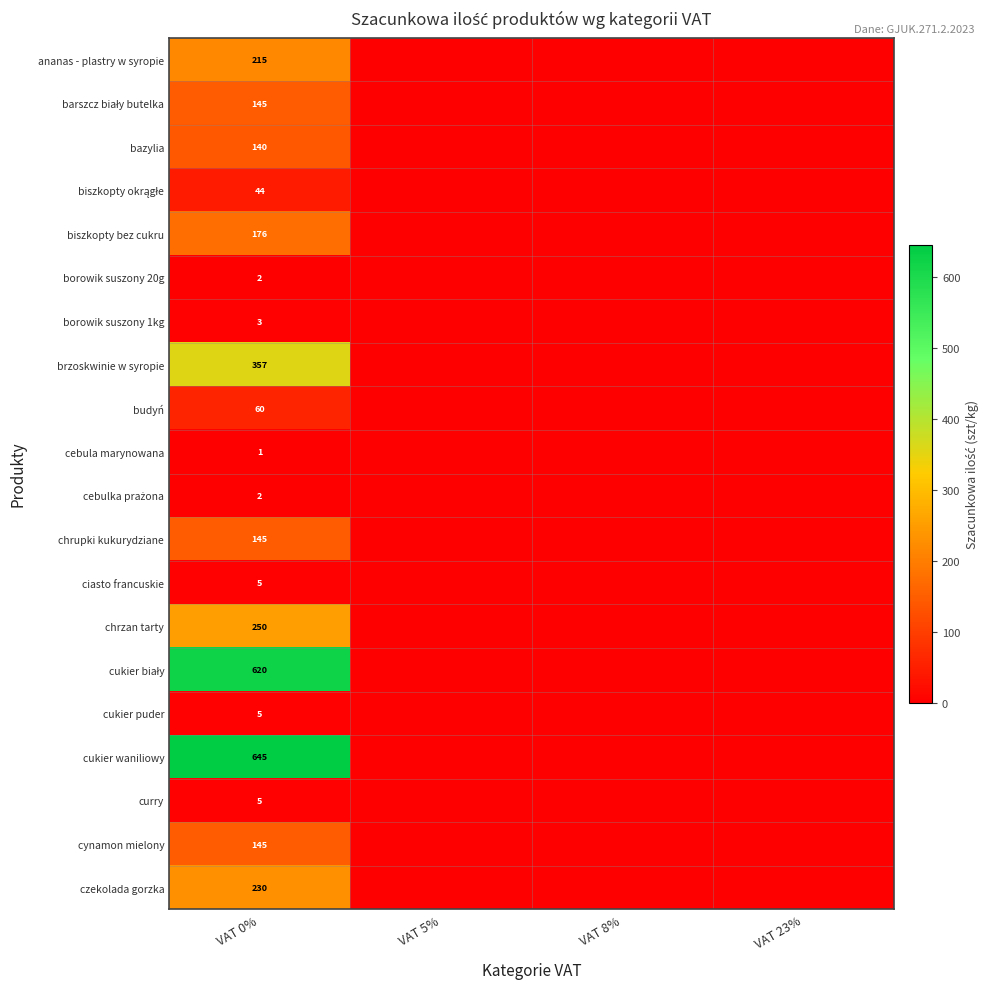

The cynamon mielony series shows 83 at VAT 0%. True or false?

False